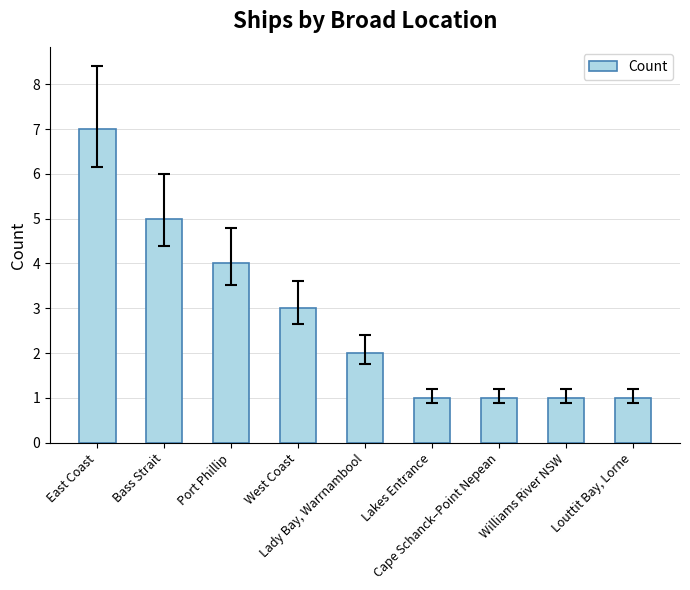

The value at Louttit Bay, Lorne is 1. True or false?

True